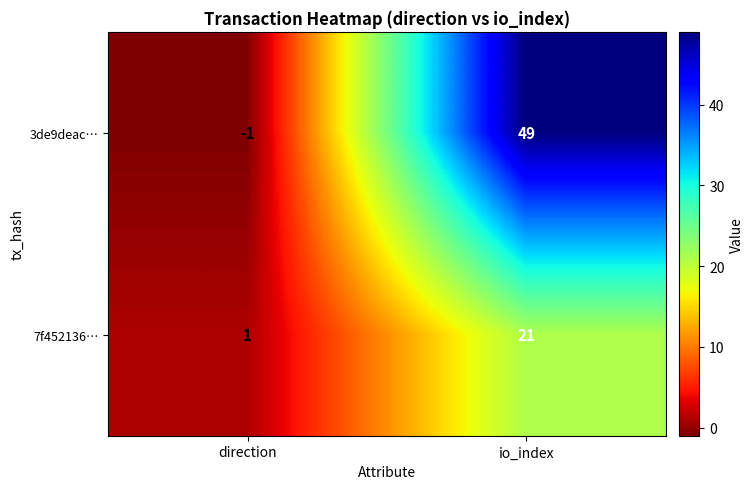

List the series in order of their overall mean, highest first.

3de9deac…, 7f452136…